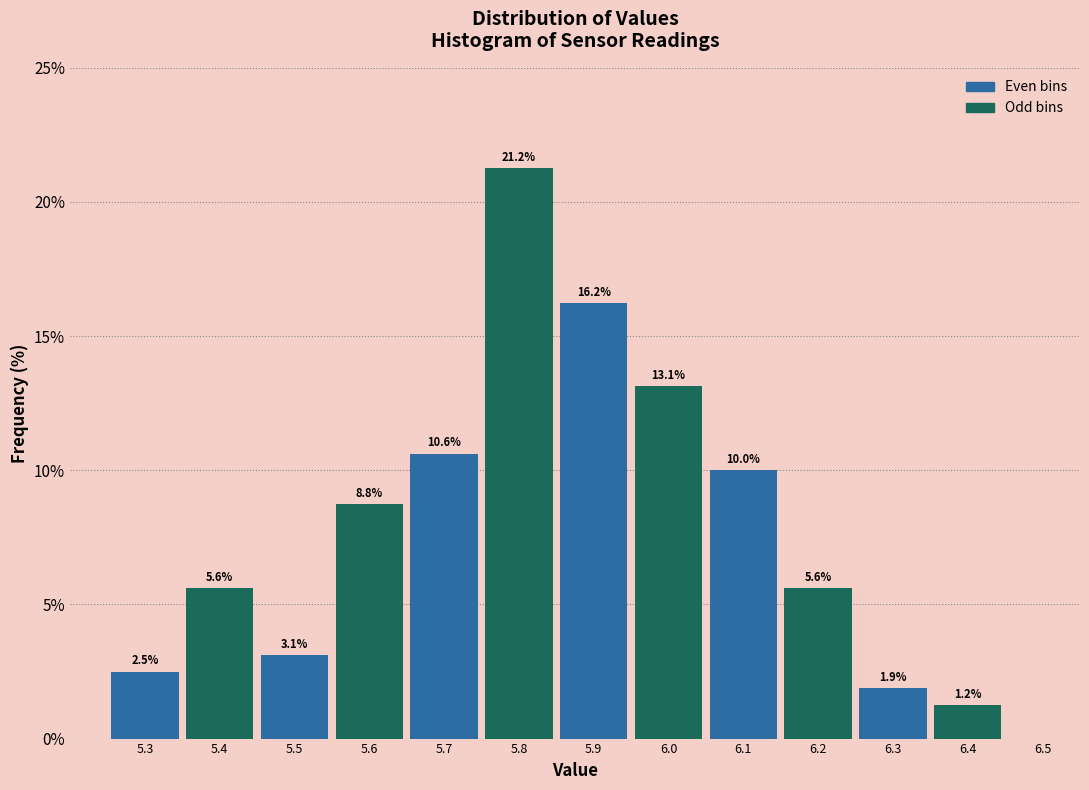

Reading left to right, transcribe this chart: for each bar, give the range it covers on the x-axis and its height.

5.25 to 5.35: 2.5
5.35 to 5.45: 5.6
5.45 to 5.55: 3.1
5.55 to 5.65: 8.8
5.65 to 5.75: 10.6
5.75 to 5.85: 21.2
5.85 to 5.95: 16.2
5.95 to 6.05: 13.1
6.05 to 6.15: 10.0
6.15 to 6.25: 5.6
6.25 to 6.35: 1.9
6.35 to 6.45: 1.2